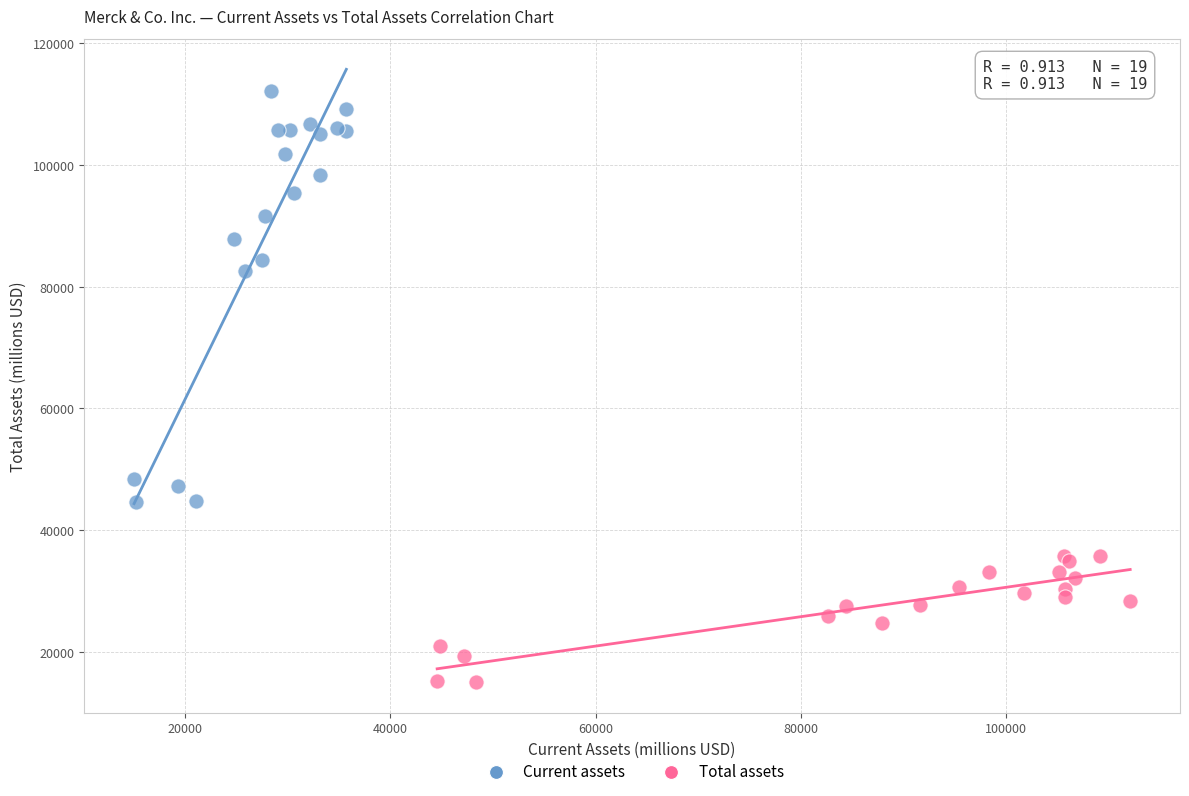

Which series has the widest spread of Y values?

Current assets